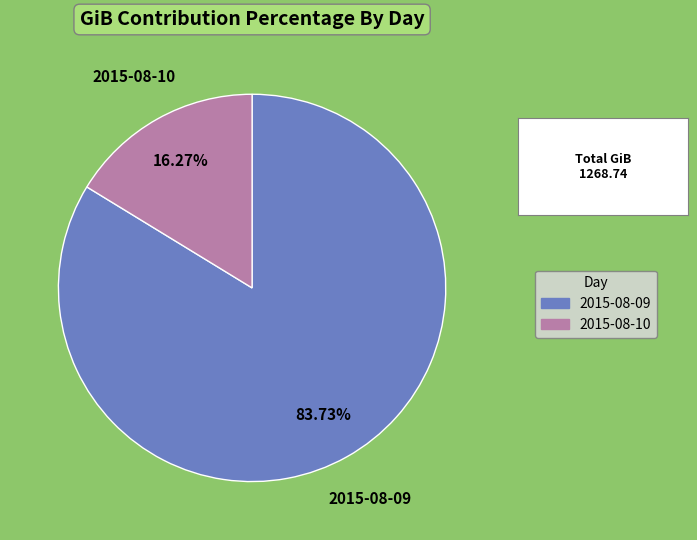

The 2015-08-10 slice represents 28% of the pie. True or false?

False